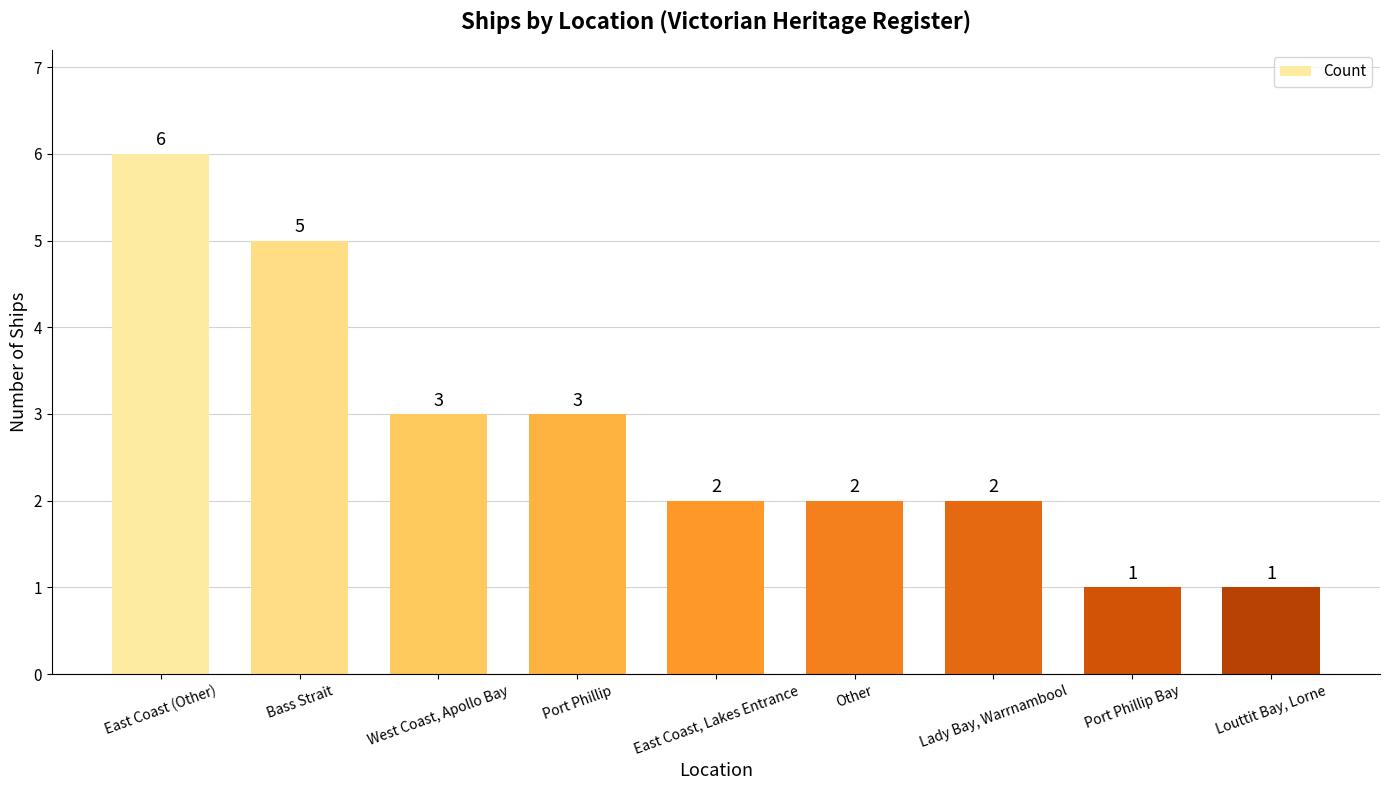

Reading right to left, transcribe all the data shown in this chart.

1	1	2	2	2	3	3	5	6